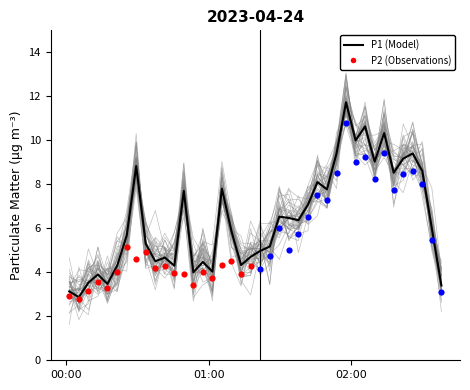

What is the change in value from 2023-04-24T00:33:27 to 2023-04-24T02:02:03?

+4.7